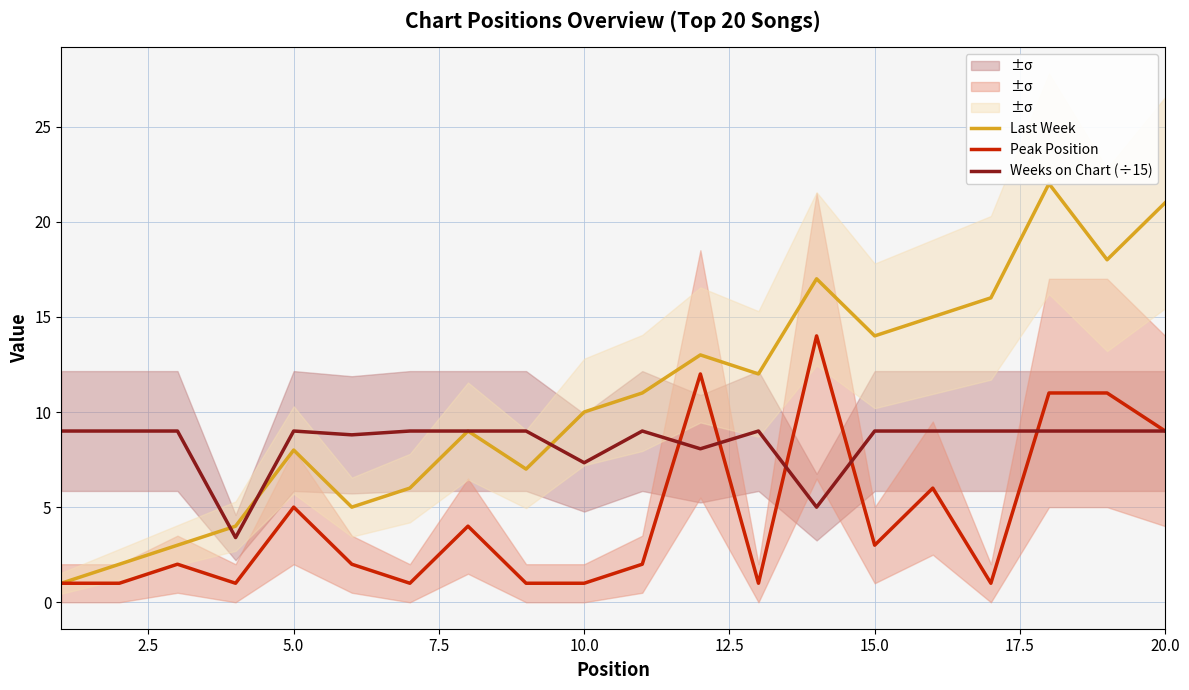

How many lines are shown in the chart?

3